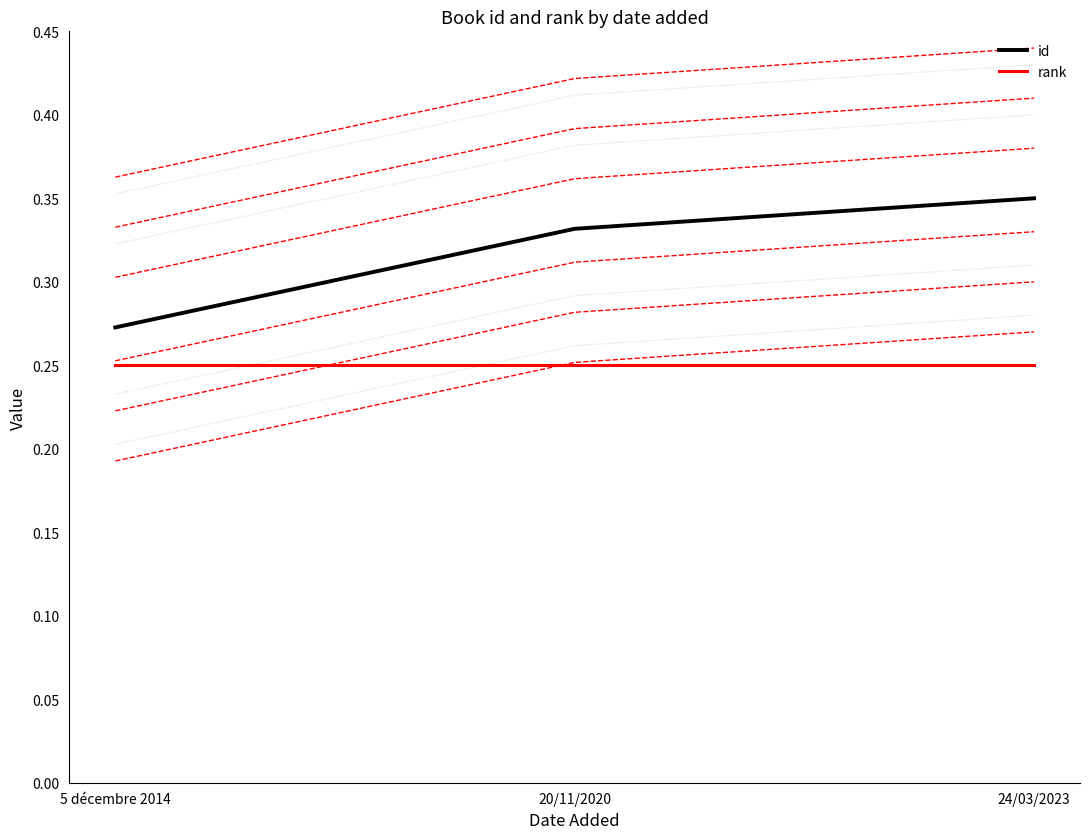

How many lines are shown in the chart?

2